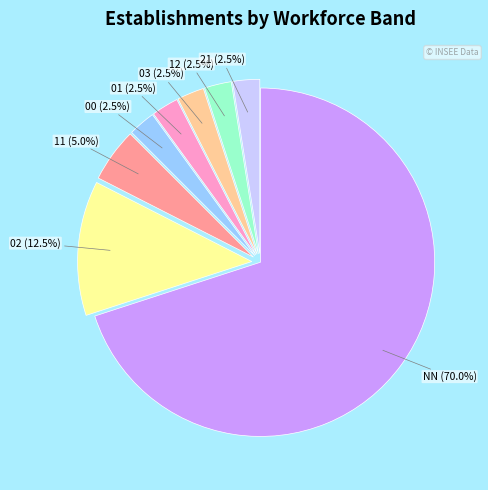

To the nearest percent, what is the average slice percentage?

12%